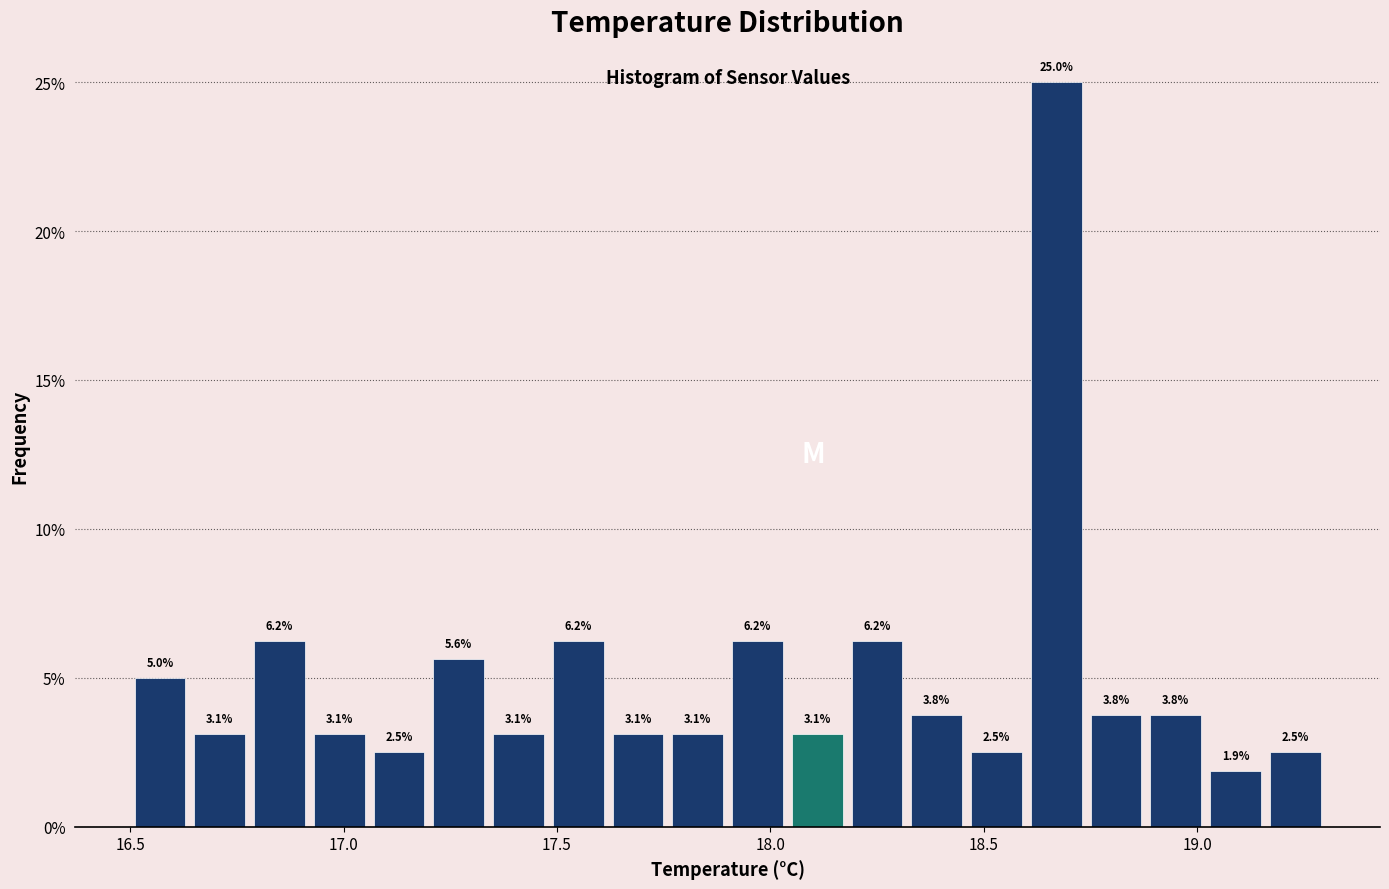

Around what value on the x-axis is the tallest bar? Give the approximate position of its centre, as read against the axis.

18.65